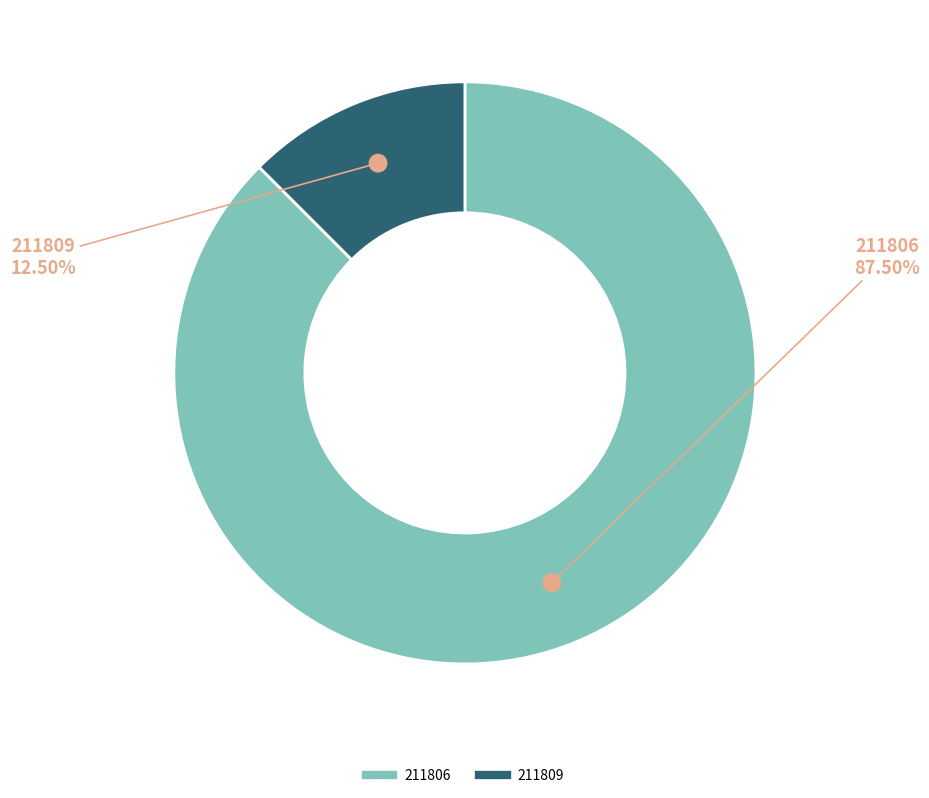

What percentage is the 211806 slice, to the nearest percent?

88%